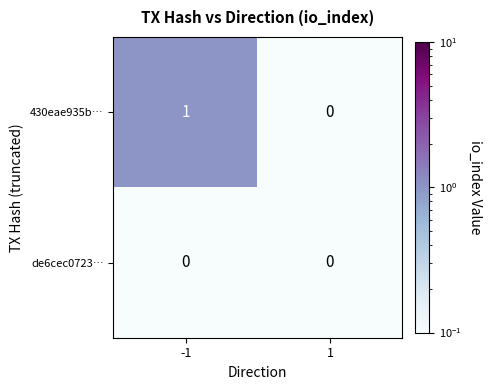

What is the total value across all series at -1?

1